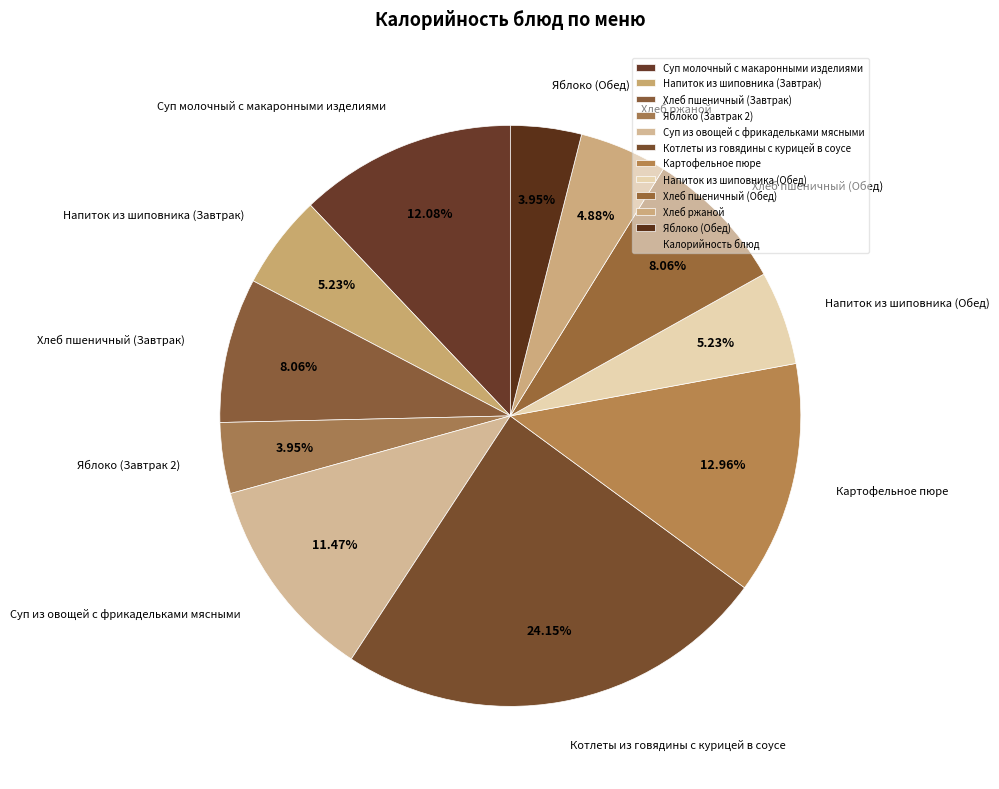

What is the ratio of the value at Котлеты из говядины с курицей в соусе to the value at Суп из овощей с фрикадельками мясными?

2.1